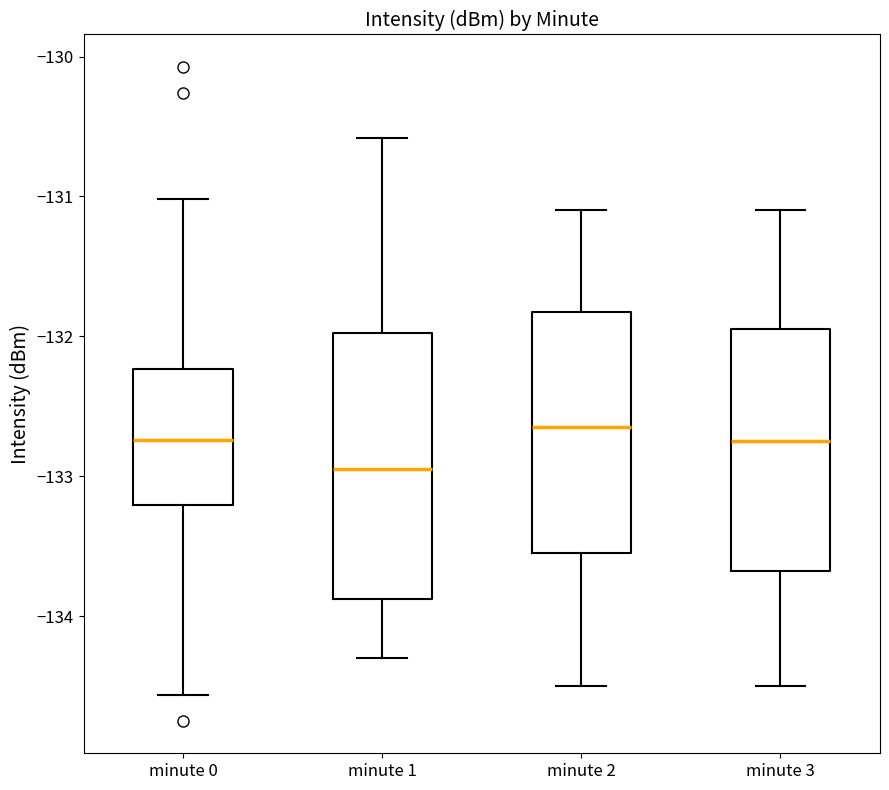

Reading left to right, read every box against the y-axis: the position of its median line, the range the box covers, and the ends of its whiskers. The values are not printed on the chart, so give them approximately, as read against the axis.

minute 0: median -132.7, box -133.2 to -132.2, whiskers -134.6 to -131.0
minute 1: median -132.9, box -133.9 to -132.0, whiskers -134.3 to -130.6
minute 2: median -132.6, box -133.5 to -131.8, whiskers -134.5 to -131.1
minute 3: median -132.7, box -133.7 to -131.9, whiskers -134.5 to -131.1